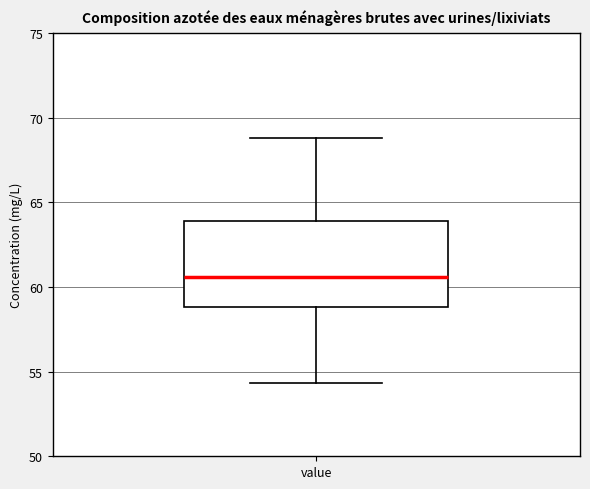

Transcribe this box plot: give where the median line is, the range the box spans, and where the two whiskers end, as read against the y-axis. The values are not printed on the chart, so give them approximately, as read against the axis.

median 60.5, box 59.0 to 64.0, whiskers 54.5 to 69.0